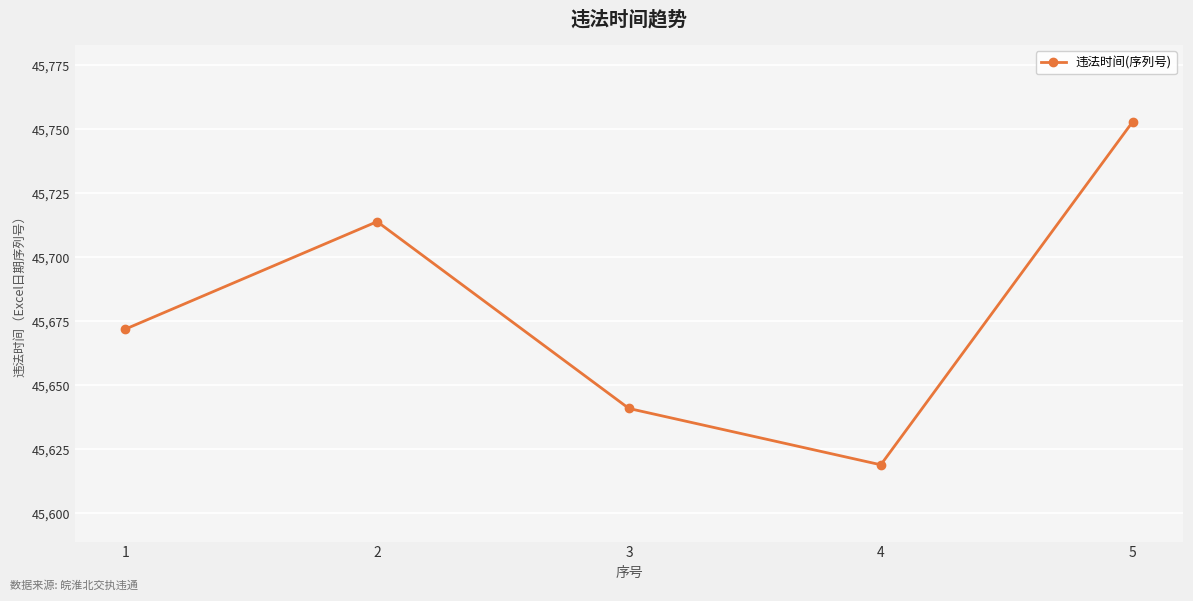

Reading left to right, transcribe all the data shown in this chart.

45672	45714	45641	45619	45753